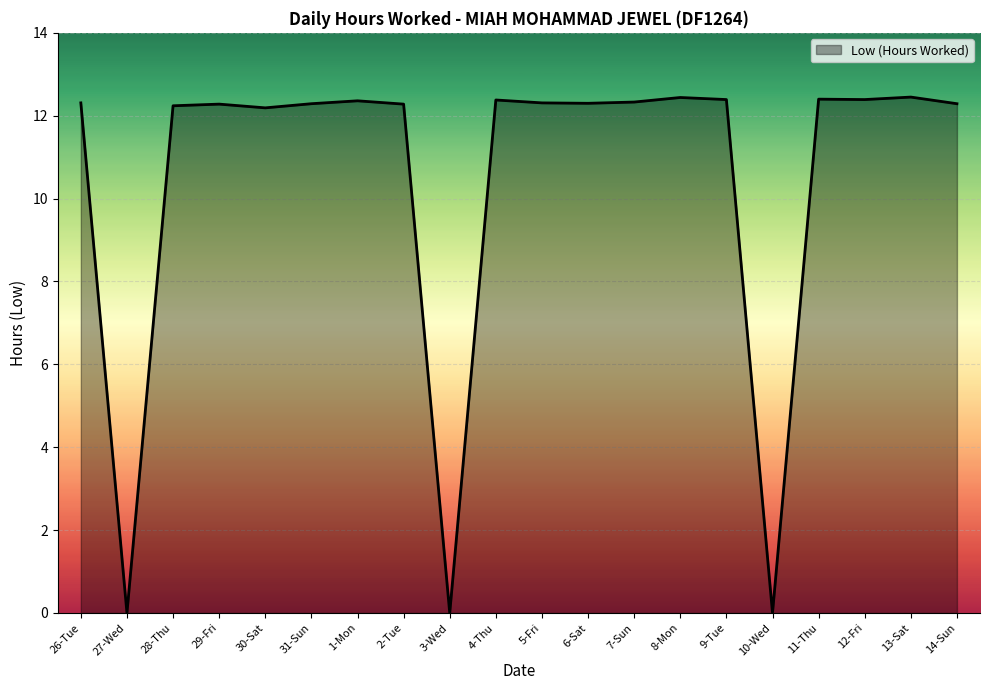

What position from the left is 26-Tue?

1